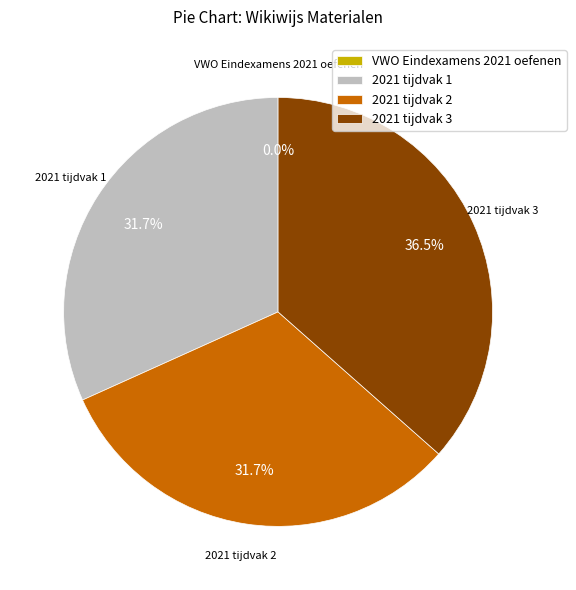

Does 2021 tijdvak 3 represent more than half of the total?

No